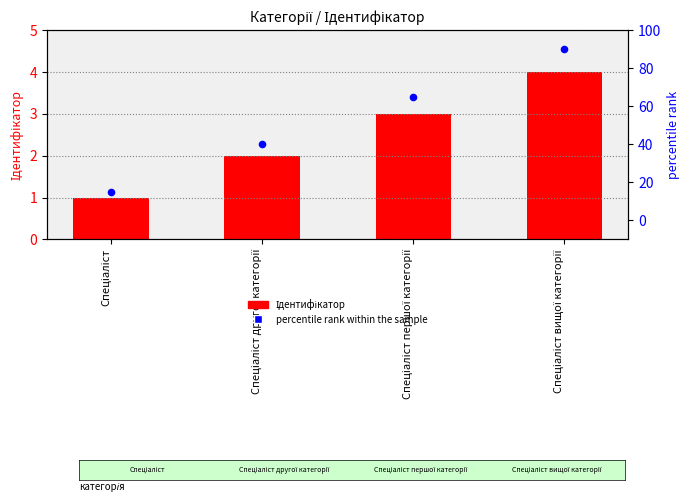

Which series has the widest spread of Y values?

percentile rank within the sample